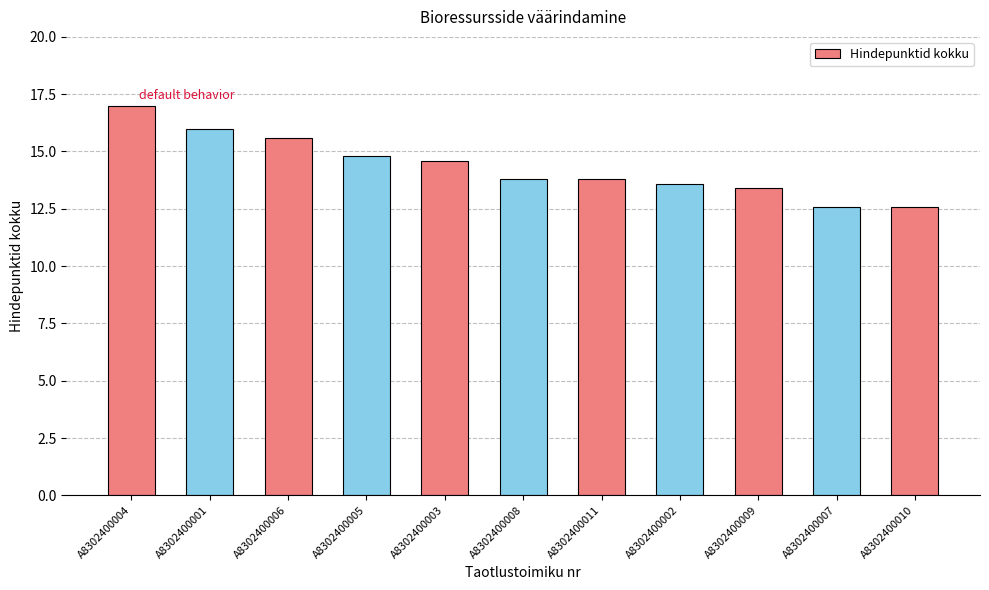

The chart shows a value of 4.5 at A8302400006. True or false?

False